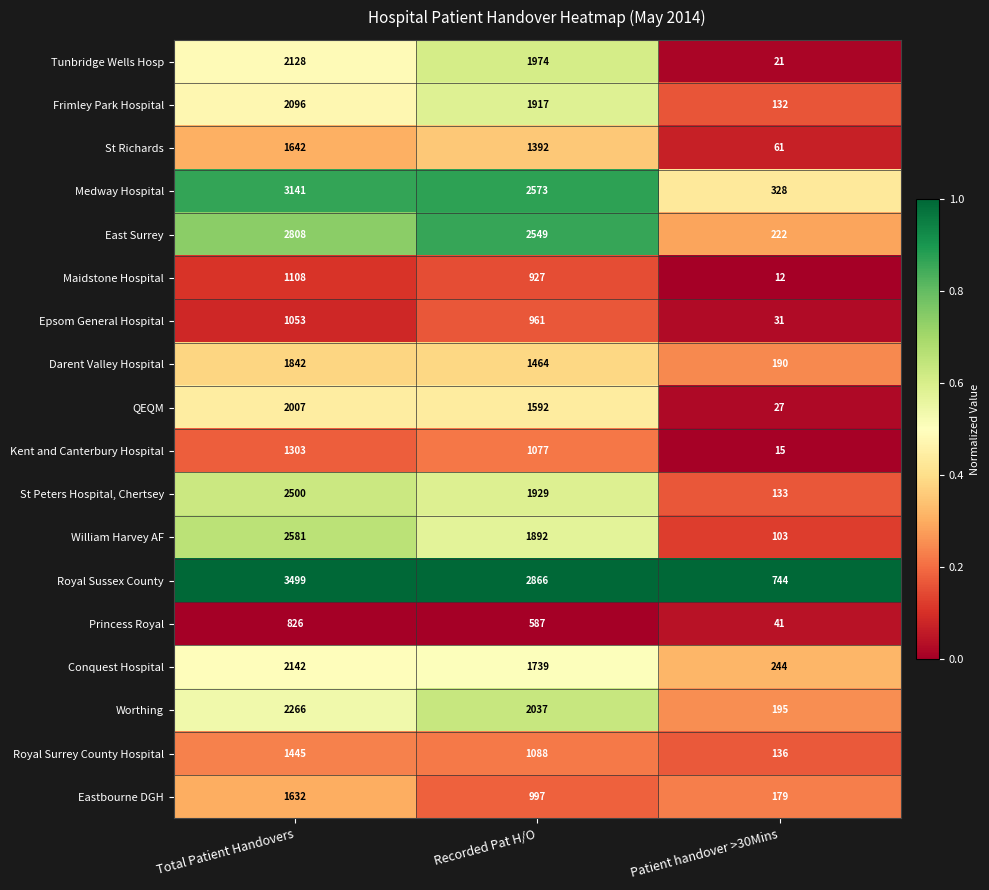

The value of William Harvey AF at Total Patient Handovers is 1344. True or false?

False